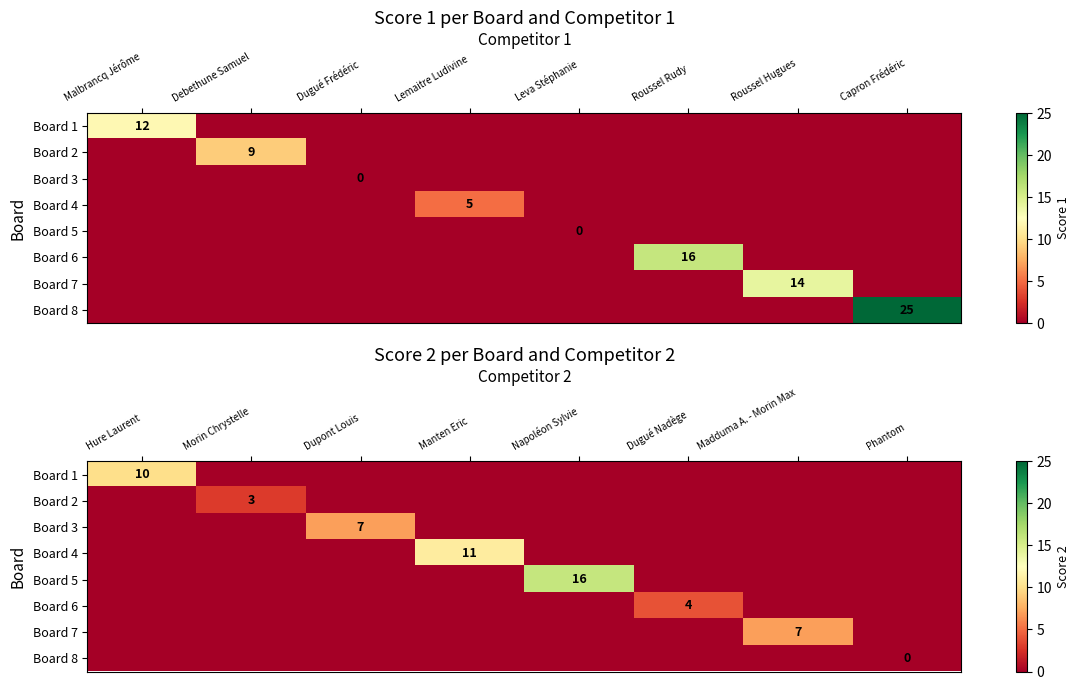

How many series are shown in this chart?

8